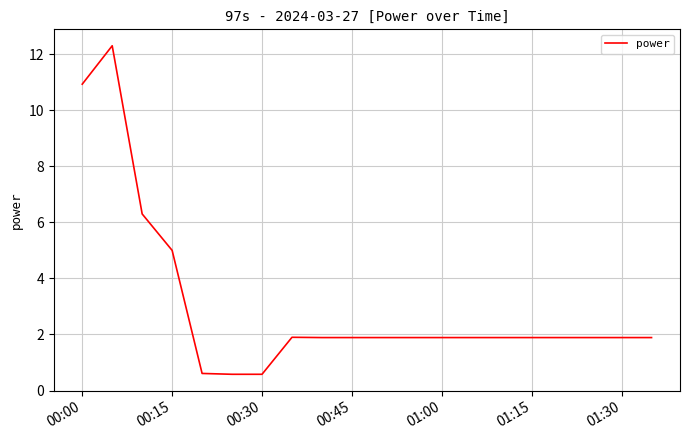

What is the greatest value displayed?

12.3